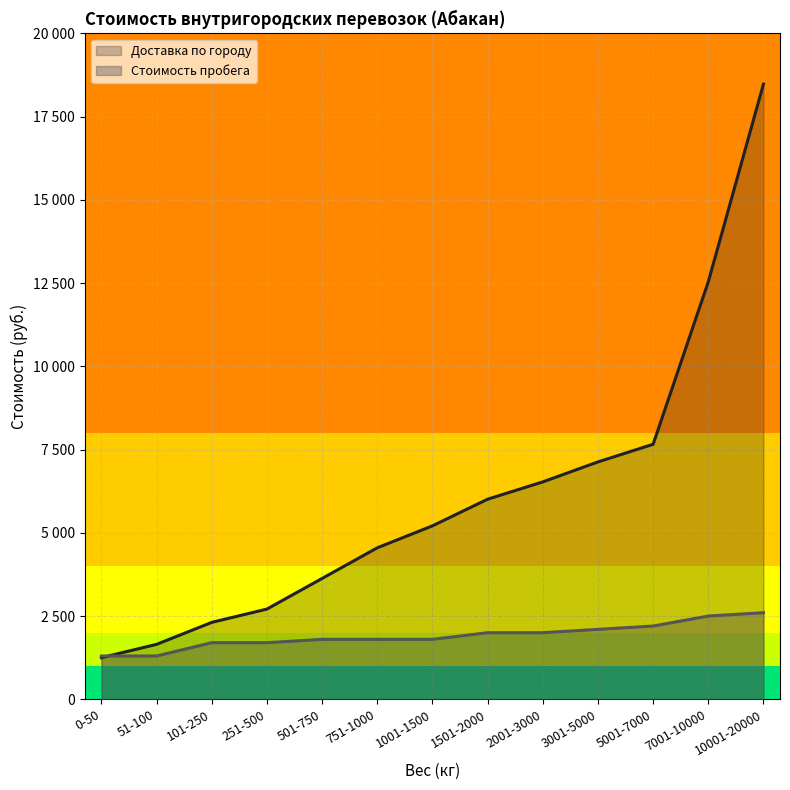

True or false: Доставка по городу has more than 2 points higher than both neighbors.

False